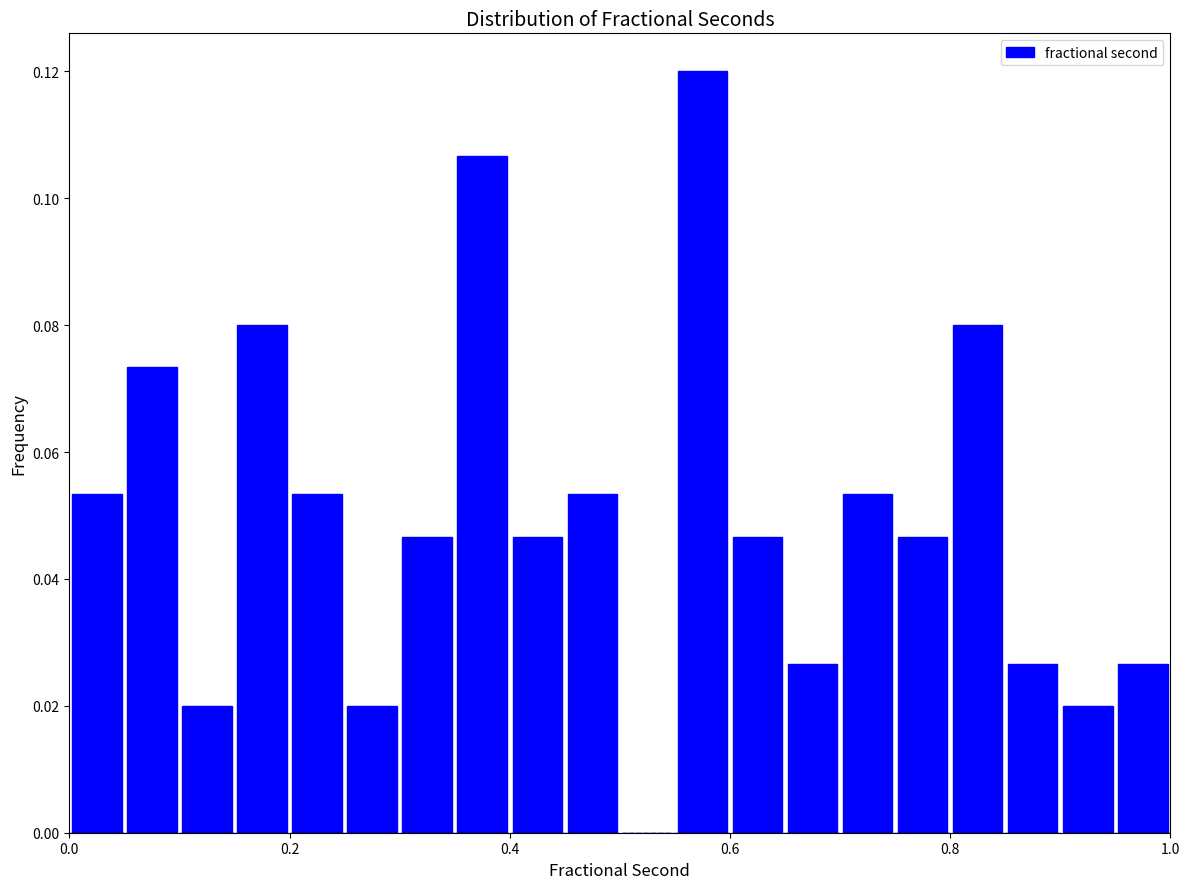

Around what value on the x-axis is the tallest bar? Give the approximate position of its centre, as read against the axis.

0.58